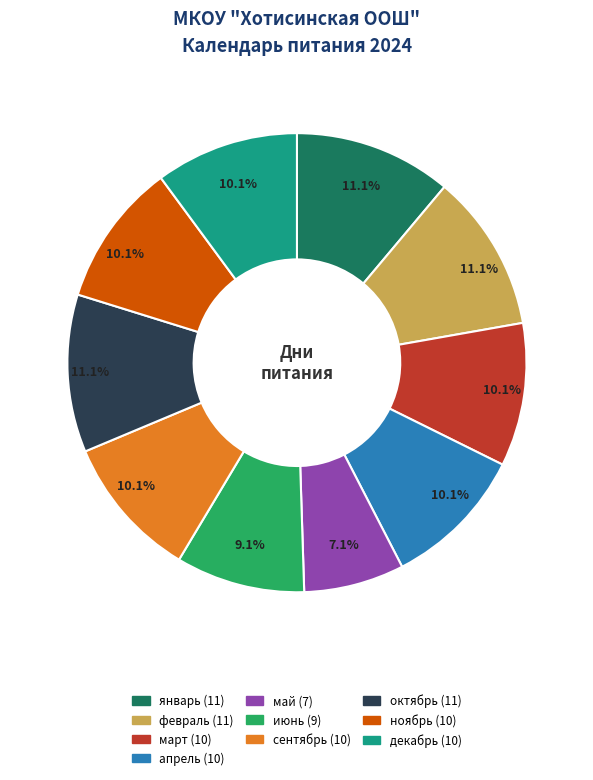

To the nearest percent, what is the average slice percentage?

10%